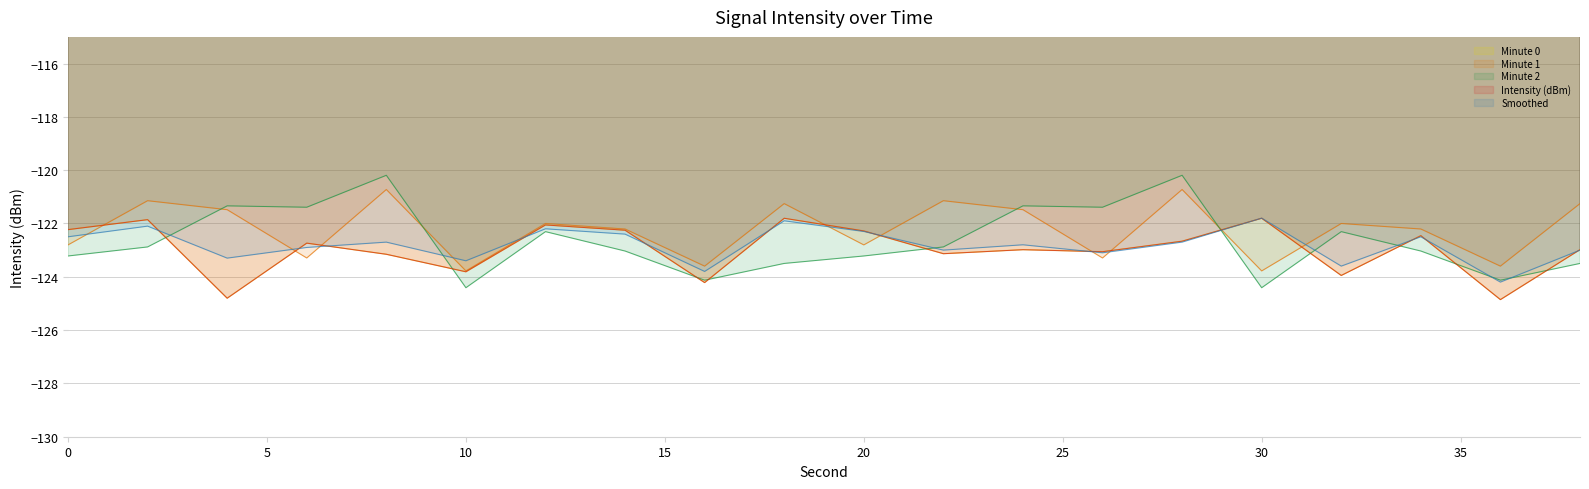

Reading left to right, transcribe all the data shown in this chart.

Minute 0: -122.2	-121.9	-124.8	-122.7	-123.2	-123.8	-122.1	-122.3	-124.2	-121.8	-122.3	-123.1	-123.0	-123.1	-122.7	-121.8	-124.0	-122.5	-124.9	-123.0
Minute 1: -122.8	-121.1	-121.5	-123.3	-120.7	-123.8	-122.0	-122.2	-123.6	-121.3	-122.8	-121.1	-121.5	-123.3	-120.7	-123.8	-122.0	-122.2	-123.6	-121.3
Minute 2: -123.2	-122.9	-121.3	-121.4	-120.2	-124.4	-122.3	-123.0	-124.1	-123.5	-123.2	-122.9	-121.3	-121.4	-120.2	-124.4	-122.3	-123.0	-124.1	-123.5
Intensity (dBm): -122.2	-121.9	-124.8	-122.7	-123.2	-123.8	-122.1	-122.3	-124.2	-121.8	-122.3	-123.1	-123.0	-123.1	-122.7	-121.8	-124.0	-122.5	-124.9	-123.0
Smoothed: -122.5	-122.1	-123.3	-122.9	-122.7	-123.4	-122.2	-122.4	-123.8	-121.9	-122.3	-123.0	-122.8	-123.1	-122.7	-121.8	-123.6	-122.5	-124.2	-123.0